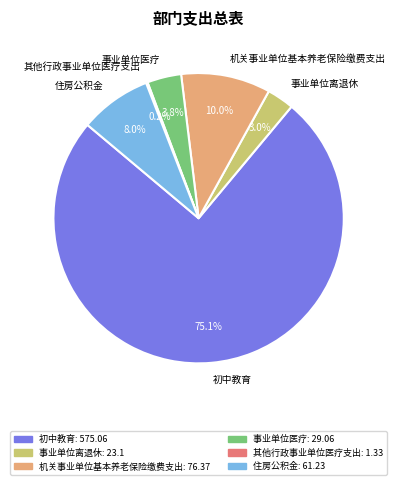

To the nearest percent, what is the difference between the largest and smallest slice percentages?

75%